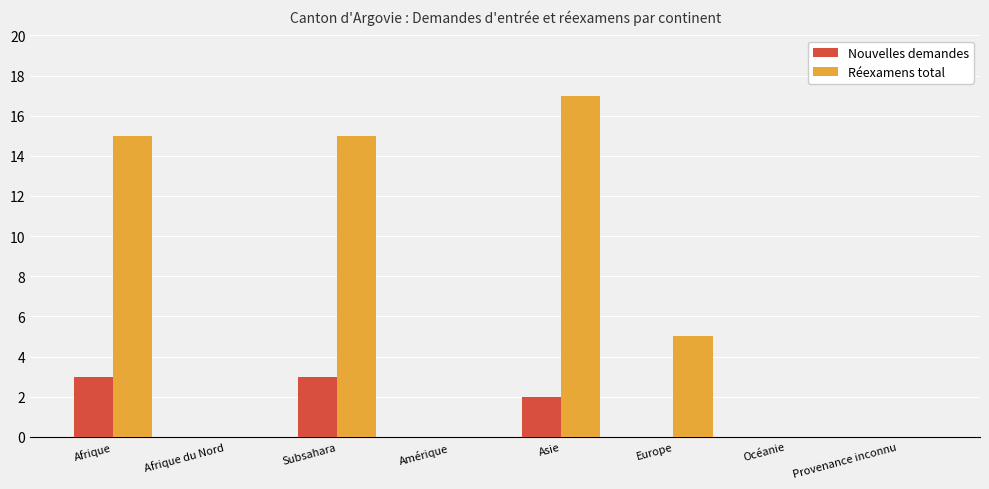

True or false: Réexamens total has a value of 8 at Amérique.

False